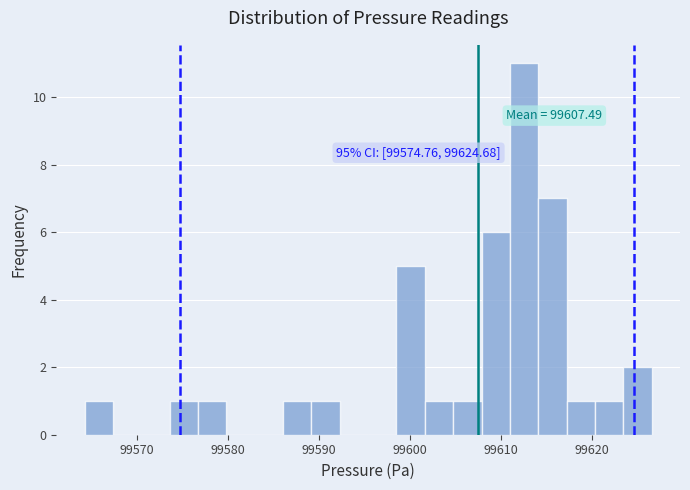

Around what value on the x-axis is the tallest bar? Give the approximate position of its centre, as read against the axis.

99613